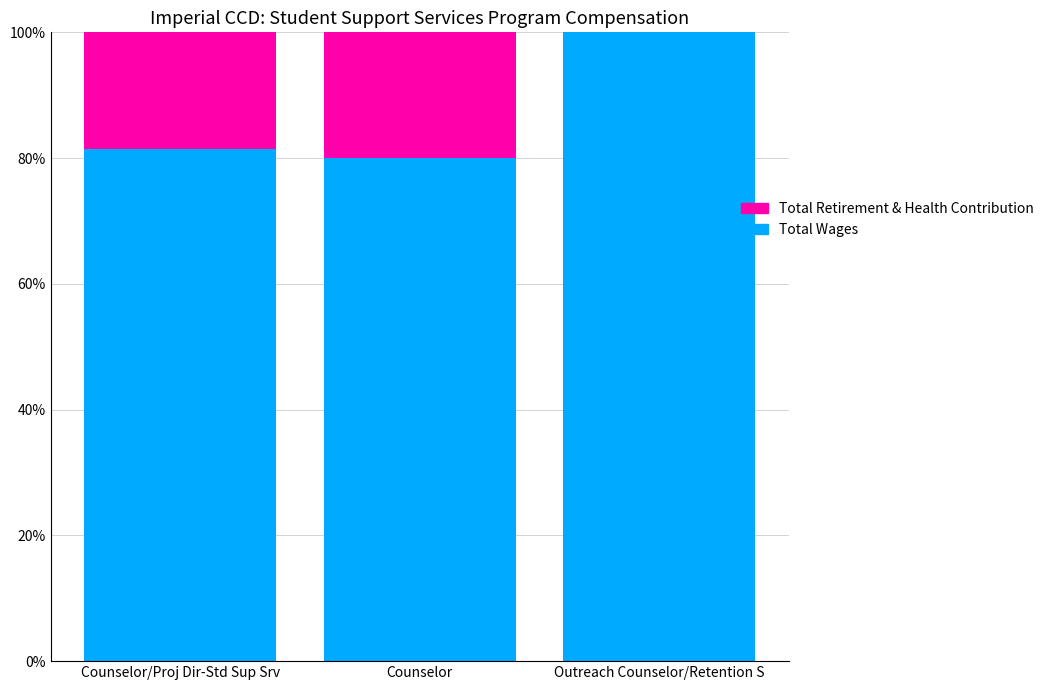

What position from the right is Counselor/Proj Dir-Std Sup Srv?

3